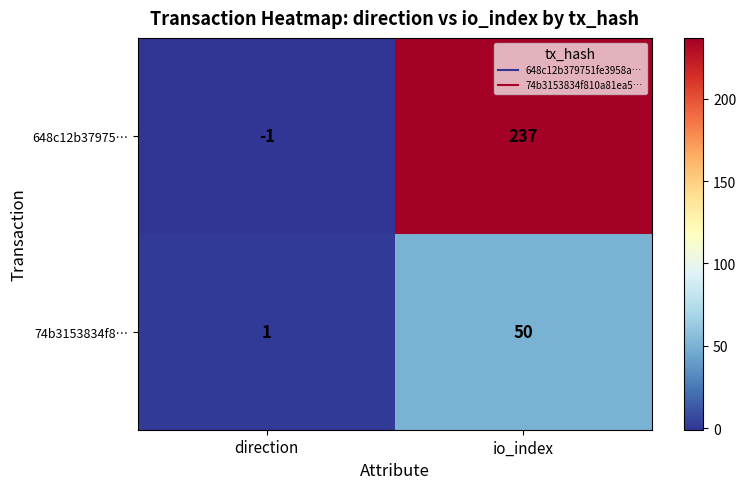

Reading right to left, what are all the values shown in this chart?

648c12b37975…: 237	-1
74b3153834f8…: 50	1